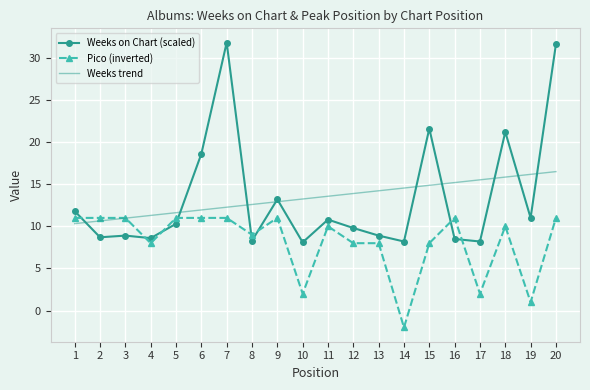

True or false: Weeks on Chart (scaled) and Weeks trend intersect in this chart.

True